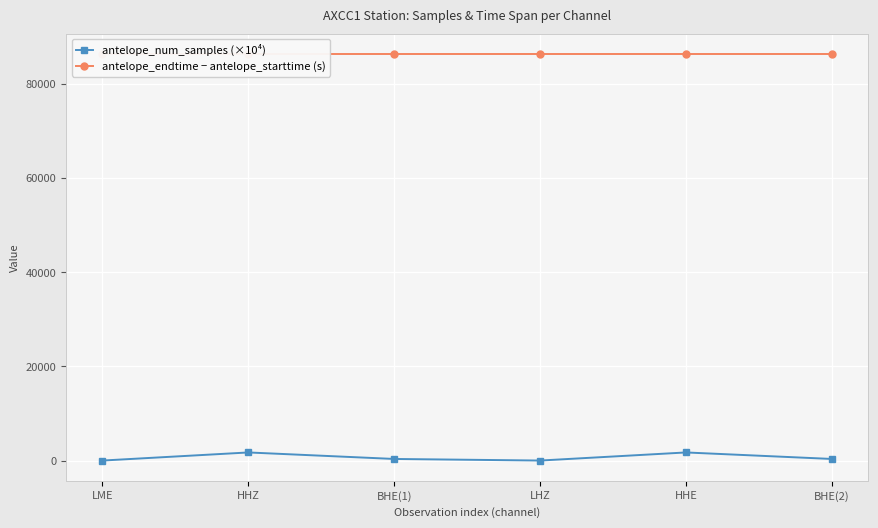

Where does the antelope_num_samples (×10⁴) series first go above 345?

HHZ